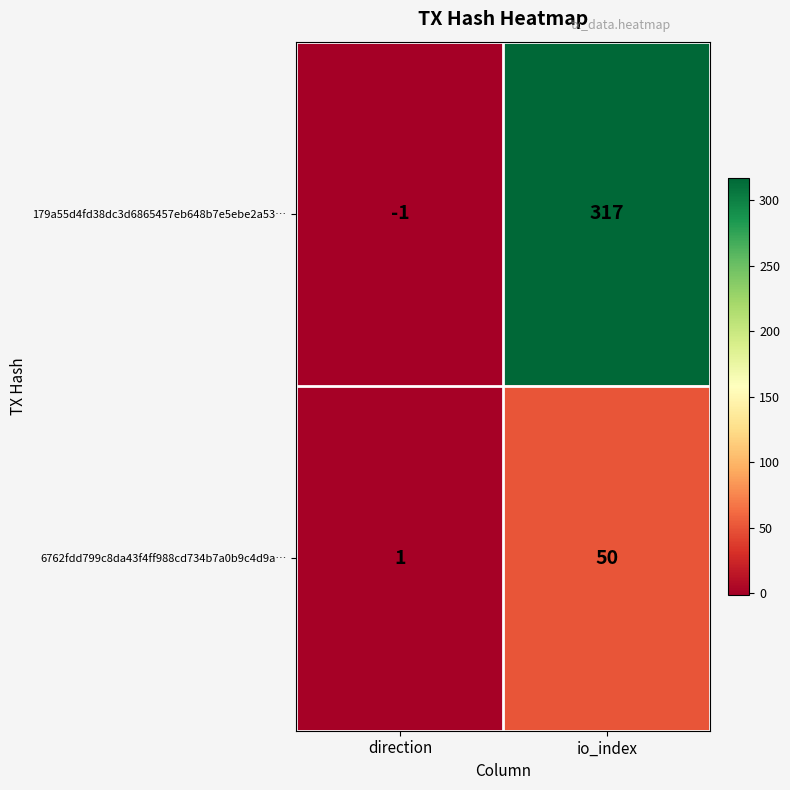

The 6762fdd799c8da43f4ff988cd734b7a0b9c4d9a… series shows 50 at io_index. True or false?

True